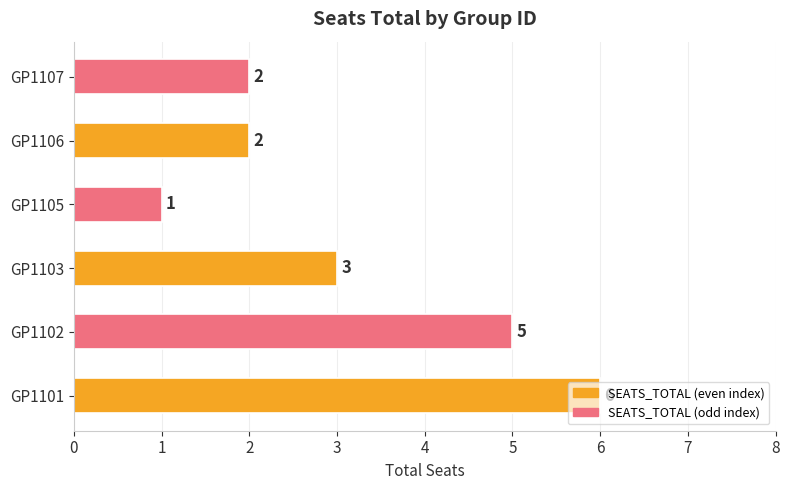

How many values are between 2 and 5?

4